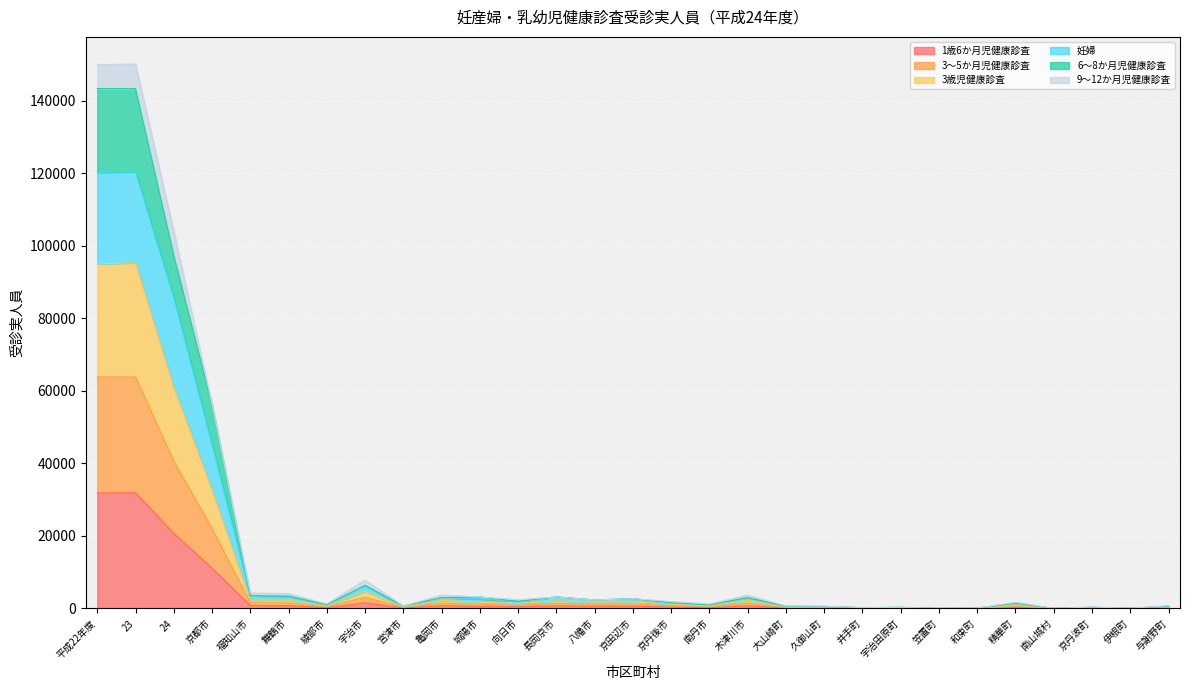

Is the value of 6～8か月児健康診査_受診実人員 at 平成22年度 greater than the value of 3～5か月児健康診査_受診実人員 at 精華町?

Yes